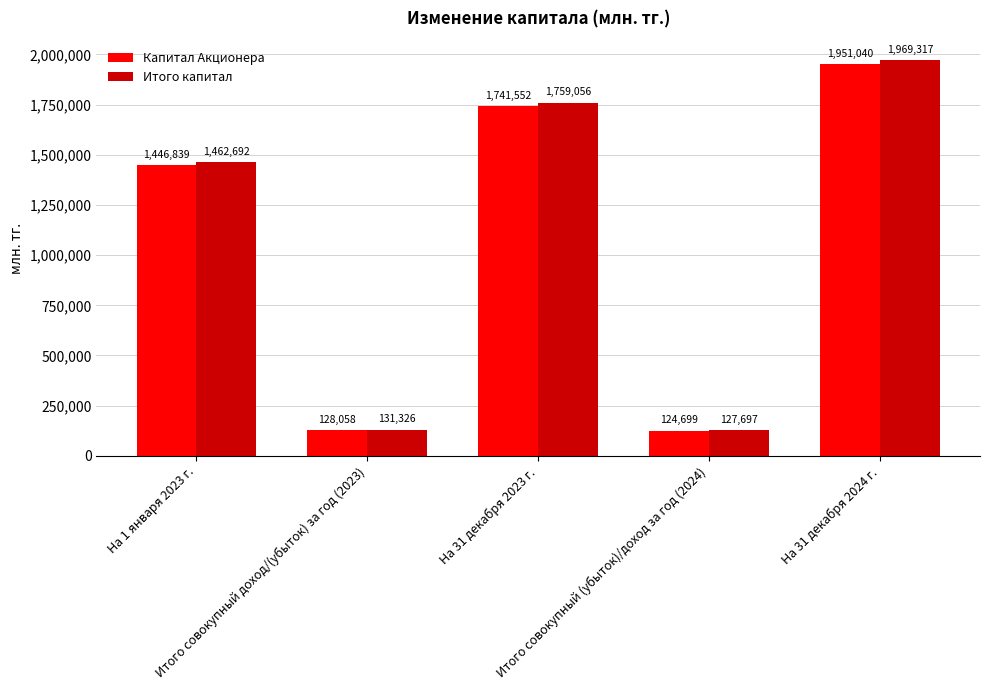

How many bars are there in each group?

2